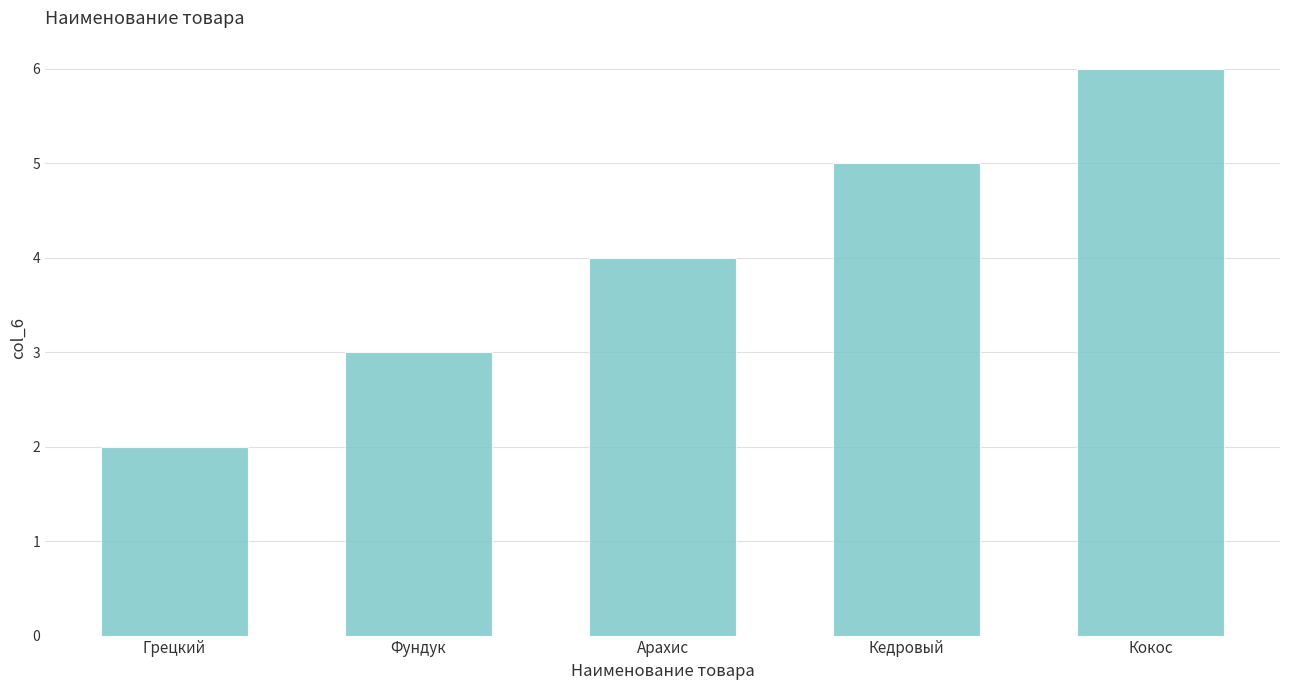

What is the change in value from Грецкий to Кокос?

+4